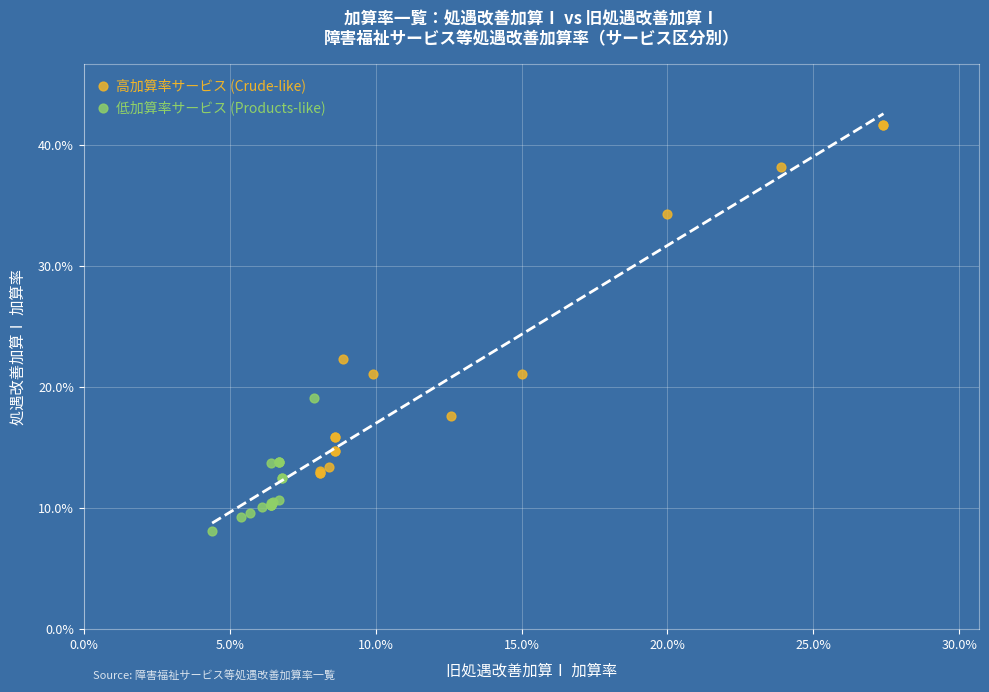

What are all the series names shown in the legend?

高加算率サービス (Crude-like), 低加算率サービス (Products-like)